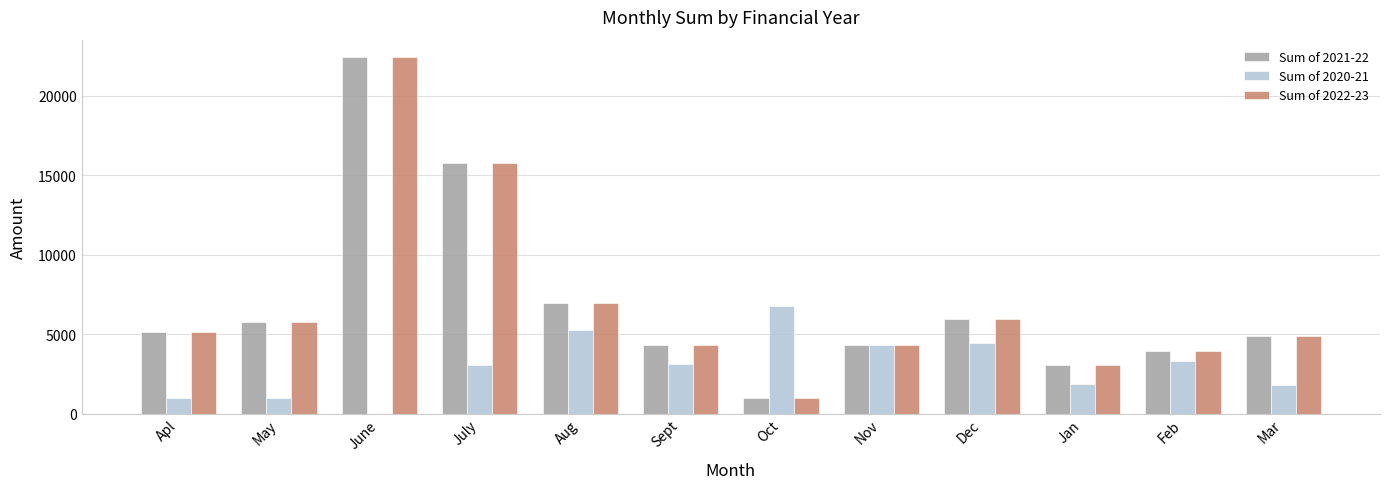

What is the total value across all series at Feb?

11227.0